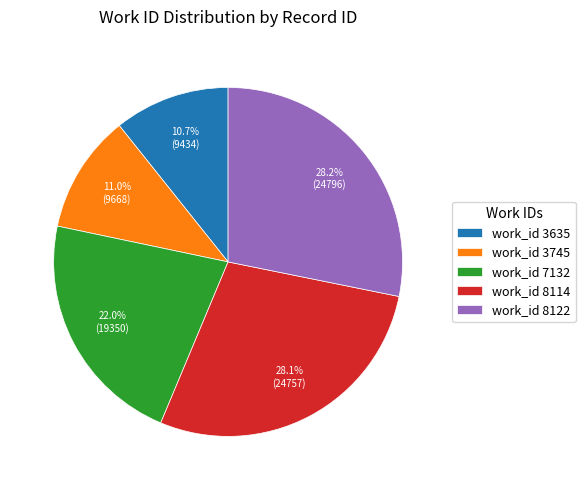

Does any single category account for the majority?

No